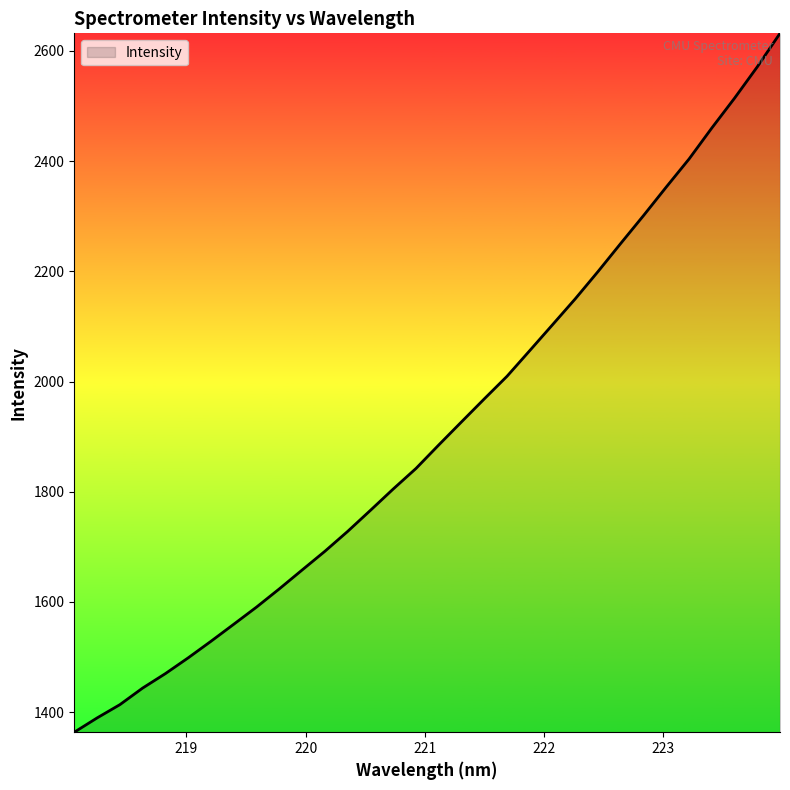

What is the difference between the maximum and minimum values?

1268.4